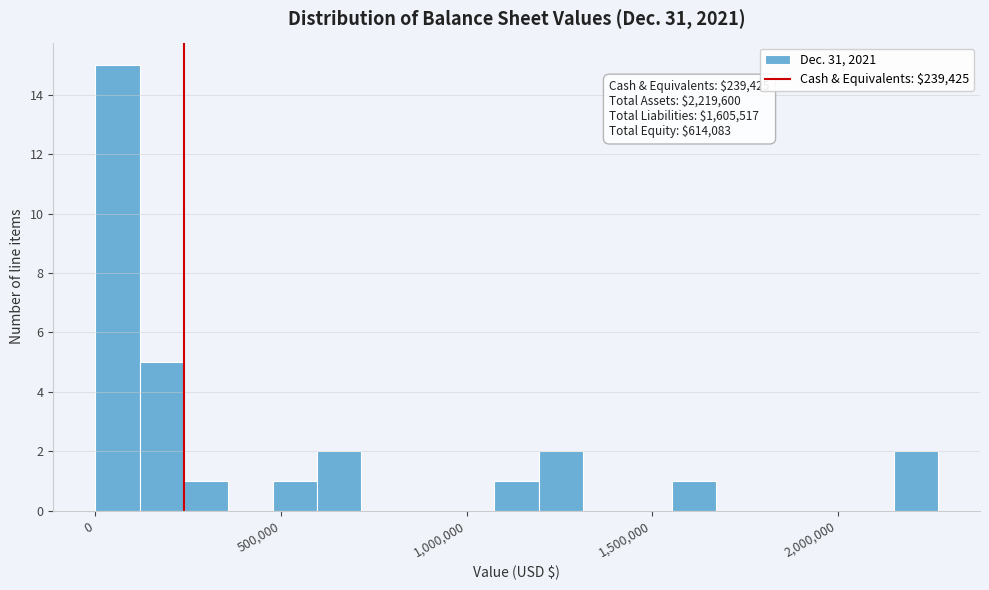

Around what value on the x-axis is the tallest bar? Give the approximate position of its centre, as read against the axis.

50000